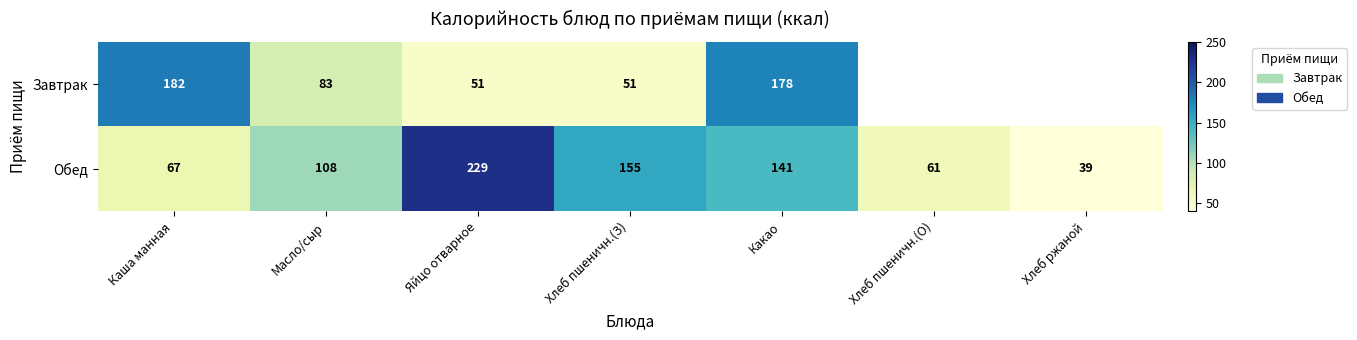

What is the difference between the maximum and minimum values in the Обед series?

190